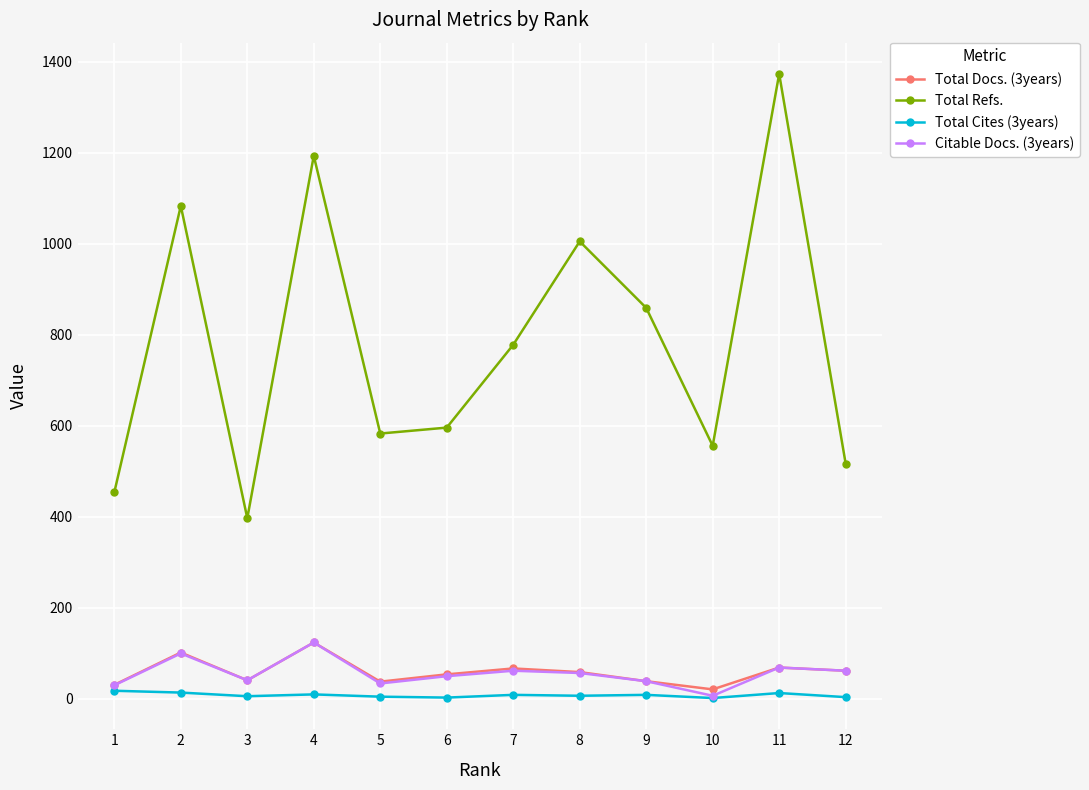

True or false: Total Docs. (3years) has more than 2 points higher than both neighbors.

True